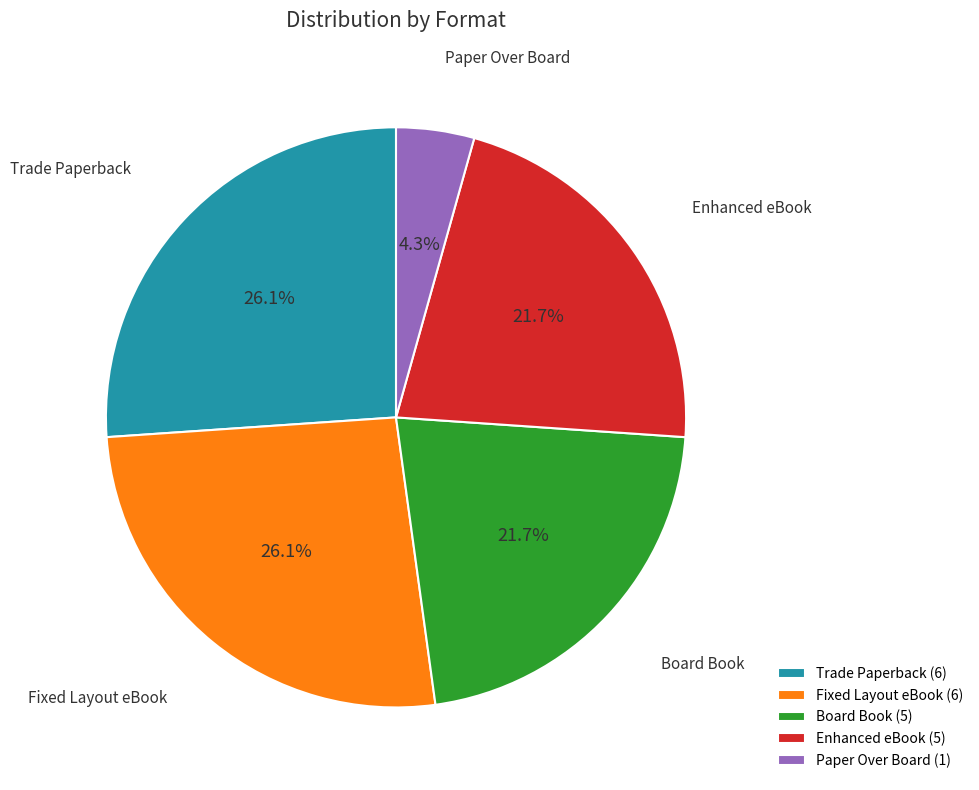

What is the ratio of the value at Fixed Layout eBook to the value at Trade Paperback?

1.0